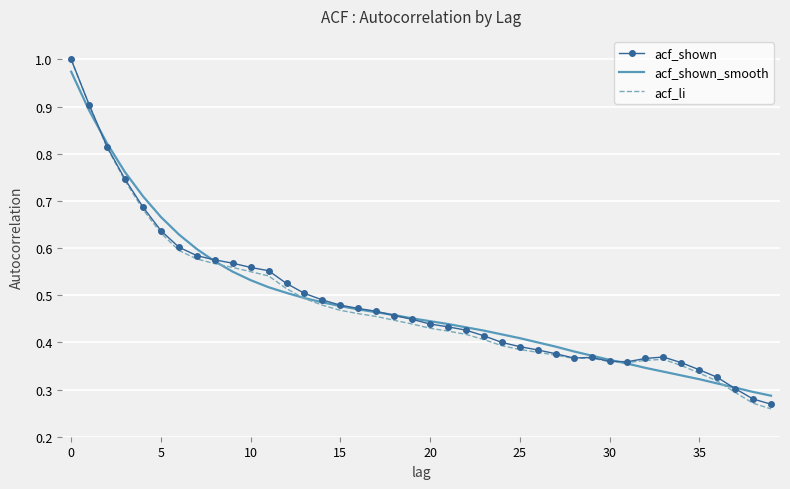

At which category is the sum across all series the highest?

0